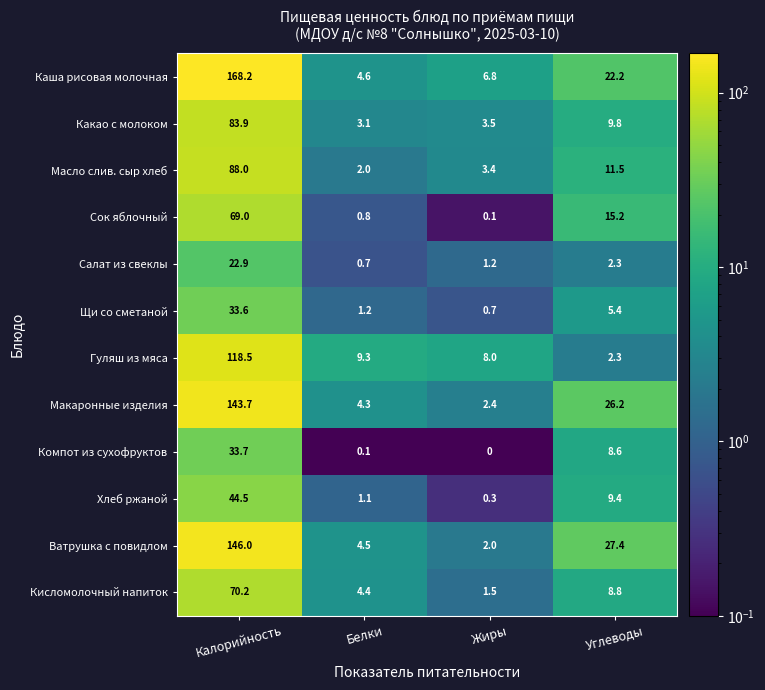

List the series in order of their peak value, highest first.

Каша рисовая молочная, Ватрушка с повидлом, Макаронные изделия, Гуляш из мяса, Масло слив. сыр хлеб, Какао с молоком, Кисломолочный напиток, Сок яблочный, Хлеб ржаной, Компот из сухофруктов, Щи со сметаной, Салат из свеклы